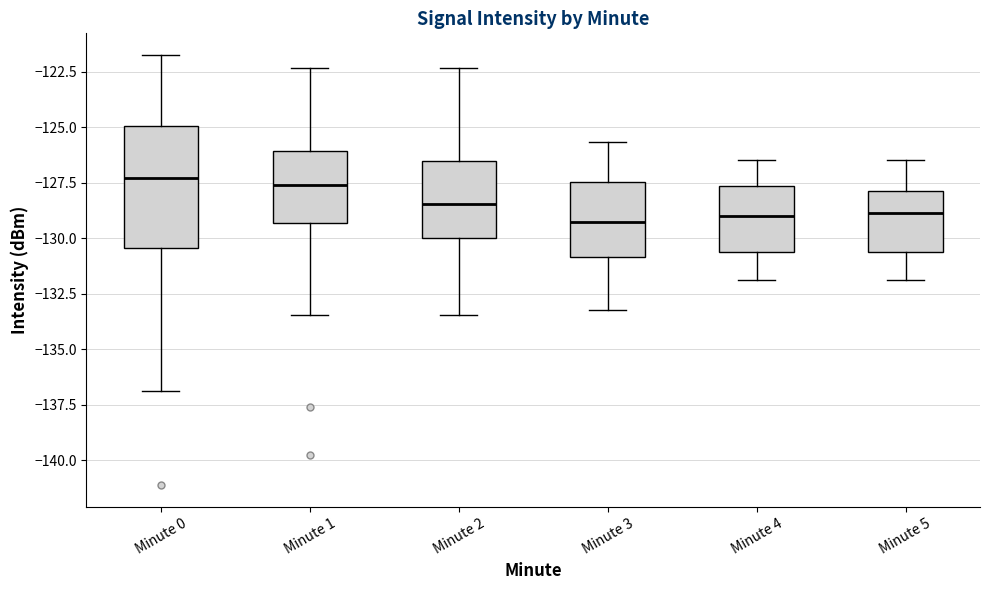

Which box is the tallest, from its lower edge to its upper edge?

Minute 0